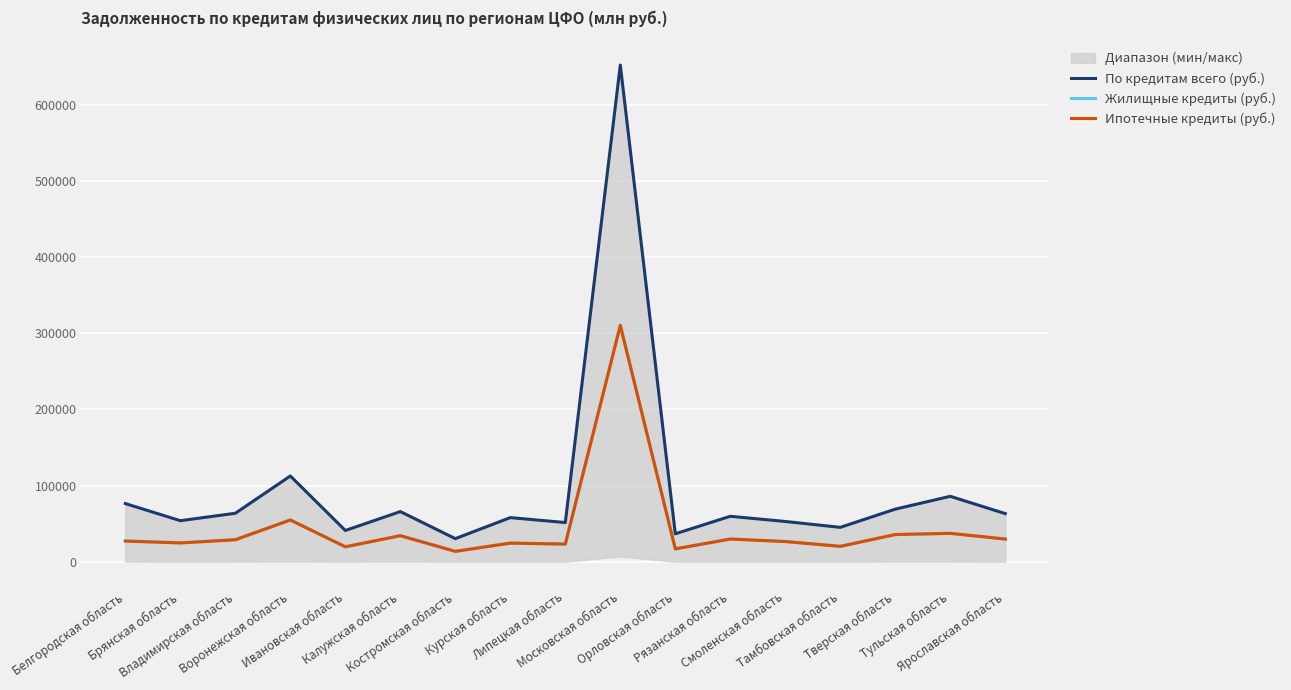

Reading right to left, extract all data points from this chart.

По кредитам всего (руб.): 63174	85882	69042	45100	52831	59648	36657	652672	51421	57907	30278	65826	40985	112606	63605	53866	76359
Жилищные кредиты (руб.): 29826	37340	35707	20292	26623	29798	16951	311144	23235	24667	13605	34231	19600	55081	29118	24842	27514
Ипотечные кредиты (руб.): 29709	37194	35647	20108	26446	29707	16778	310369	23091	24328	13558	34113	19534	54705	28765	24599	27026